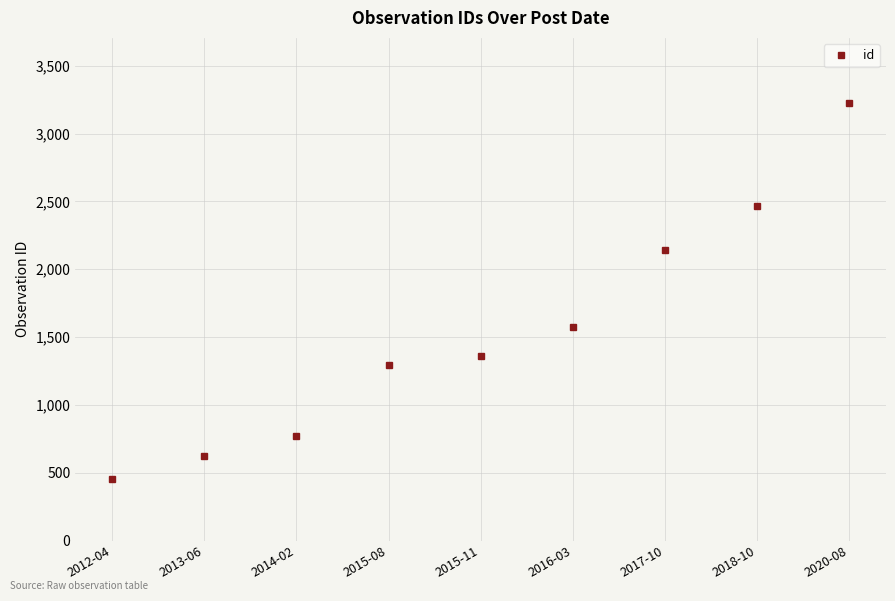

At which category does the chart reach its minimum across all series?

2012-04